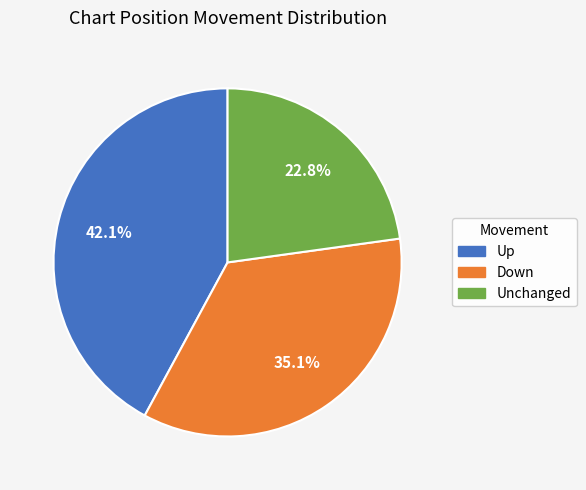

Which category has the biggest portion of the pie?

Up